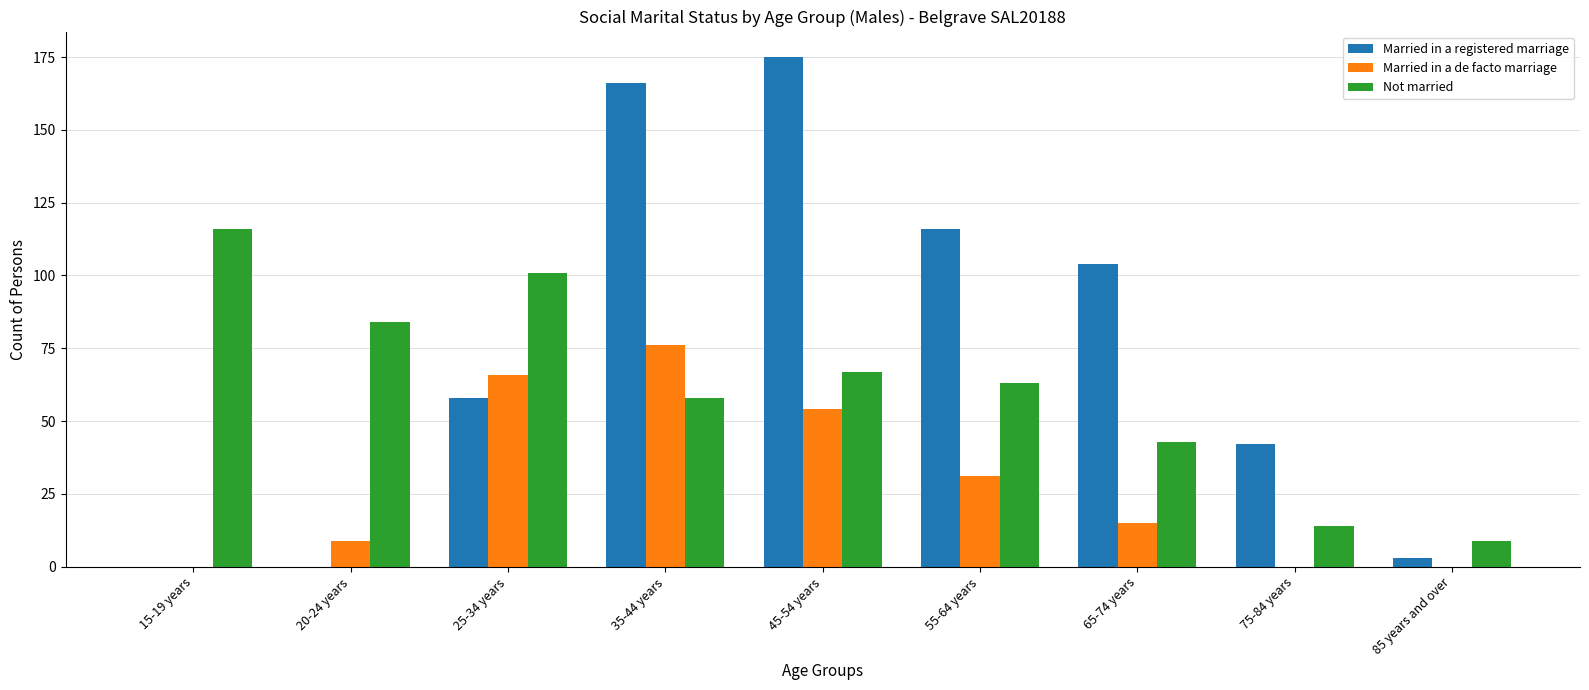

Which series has the largest total across all categories?

Married in a registered marriage